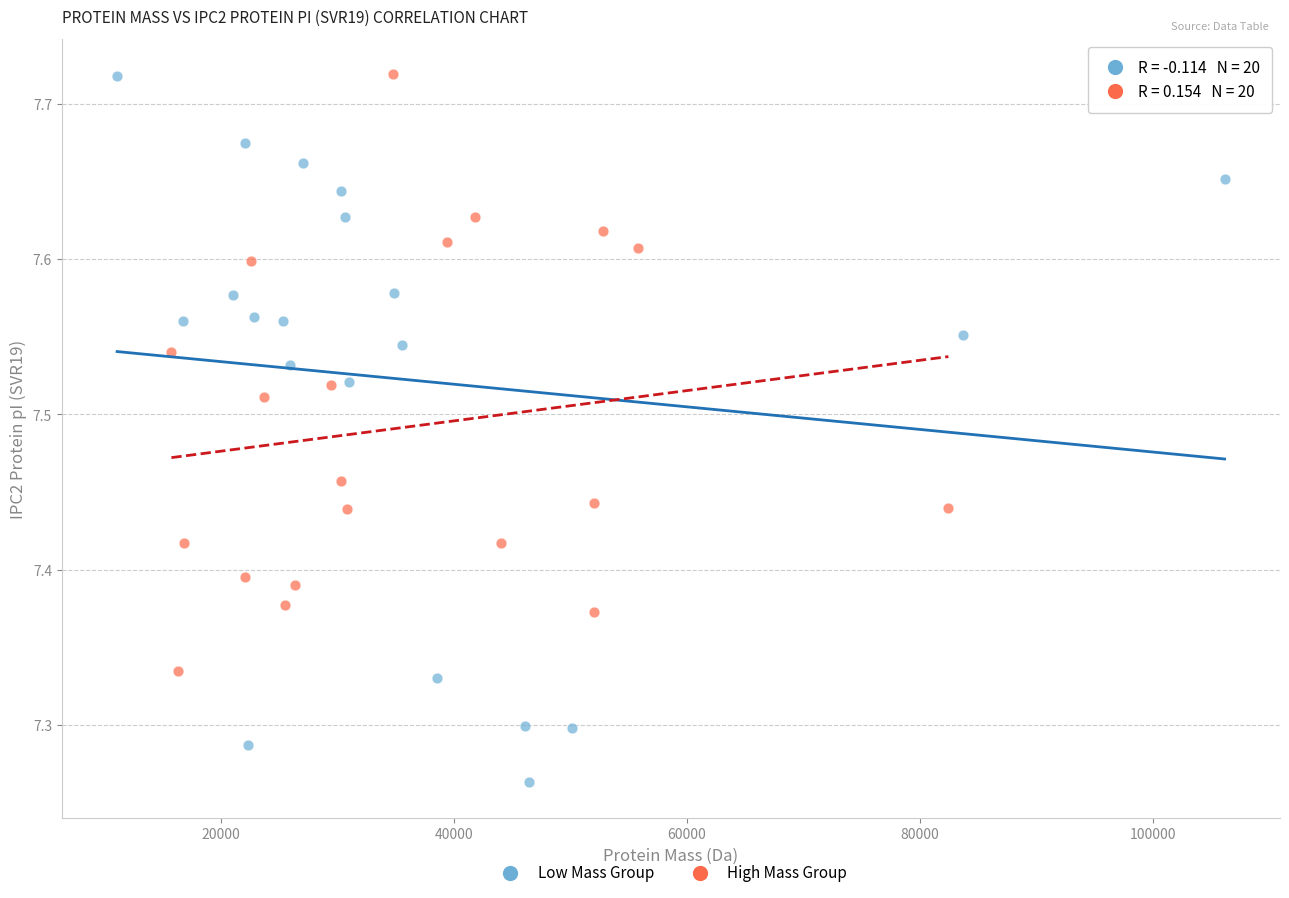

What are all the series names shown in the legend?

Low Mass Group, High Mass Group